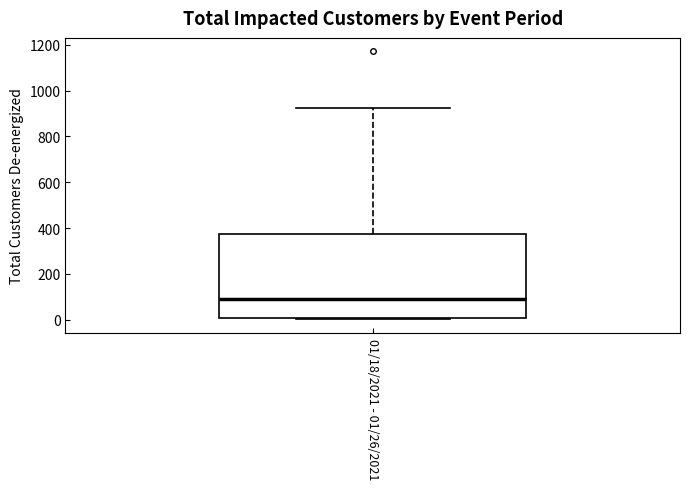

Transcribe this box plot: give where the median line is, the range the box spans, and where the two whiskers end, as read against the y-axis. The values are not printed on the chart, so give them approximately, as read against the axis.

median 100, box 0 to 380, whiskers 0 (just below the box's lower edge) to 920